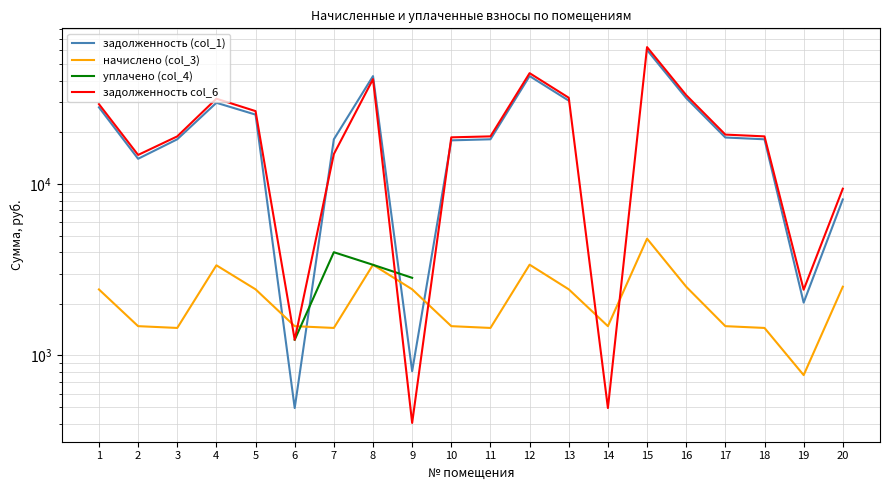

What is the minimum value for начислено (col_3)?

768.3